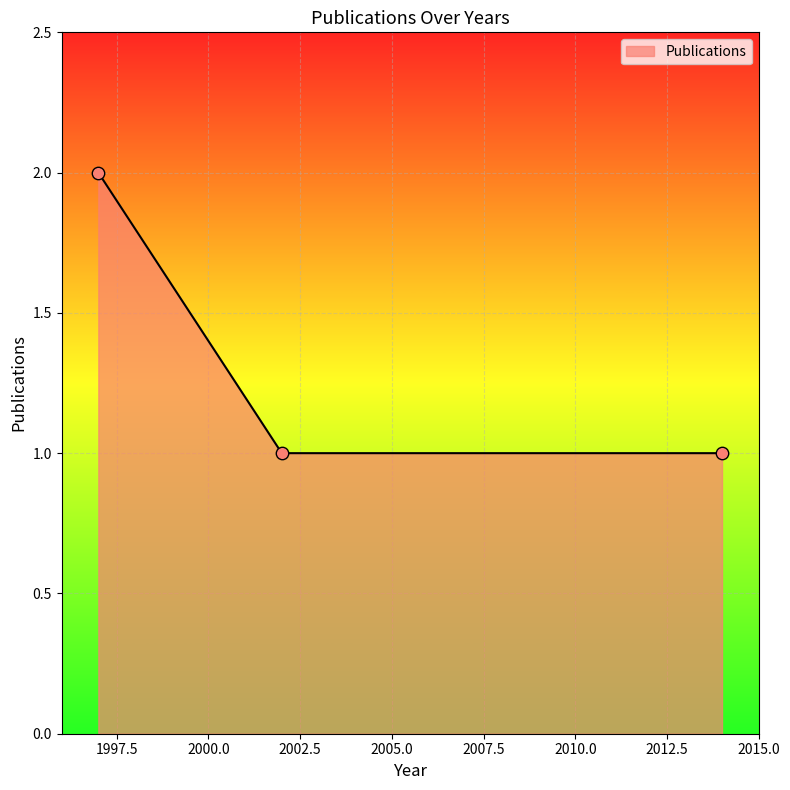

What is the sum of all values?

4